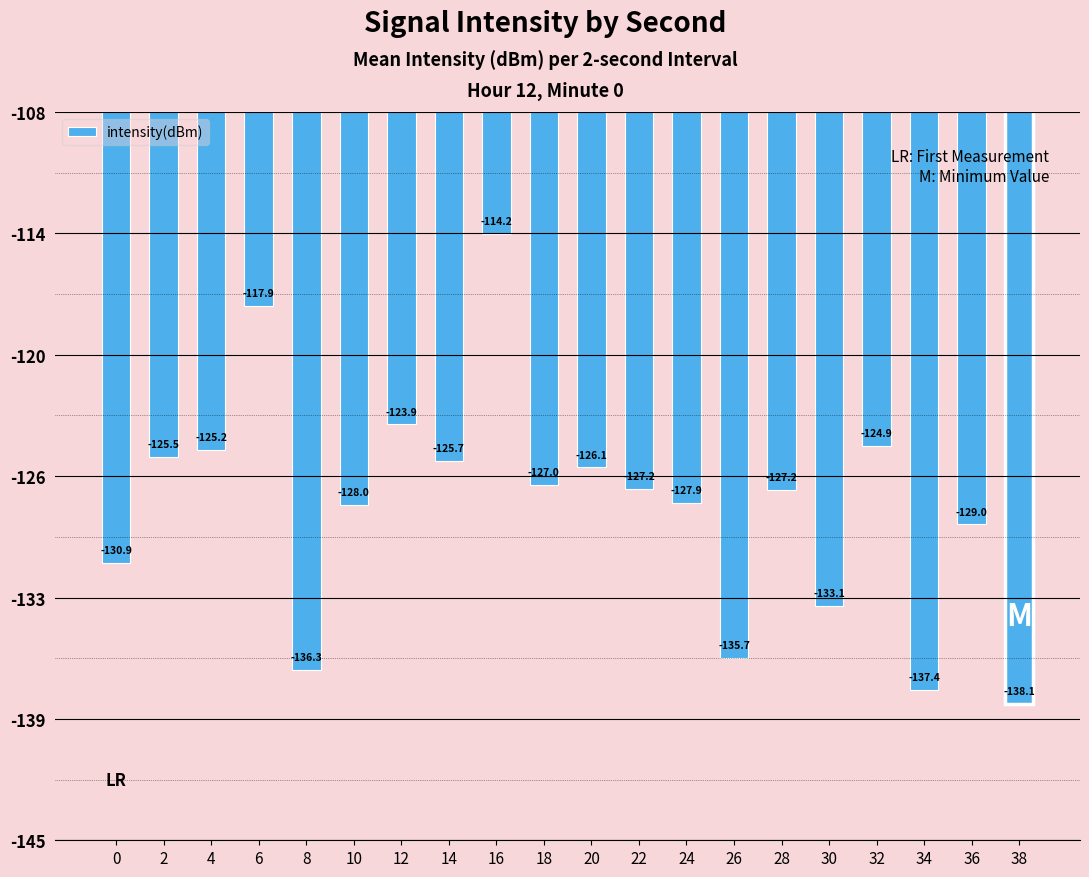

What is the greatest value displayed?

-114.2